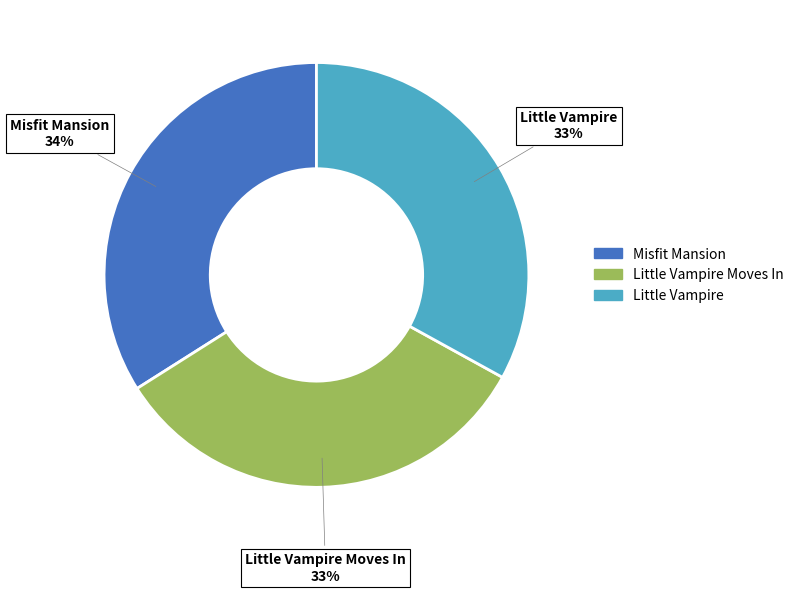

To the nearest percent, what is the average slice percentage?

33%